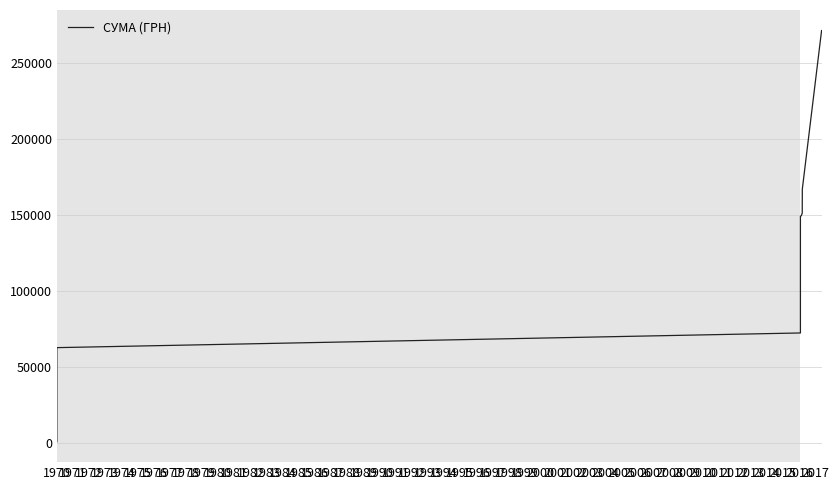

Which category has the lowest value across all series?

1970